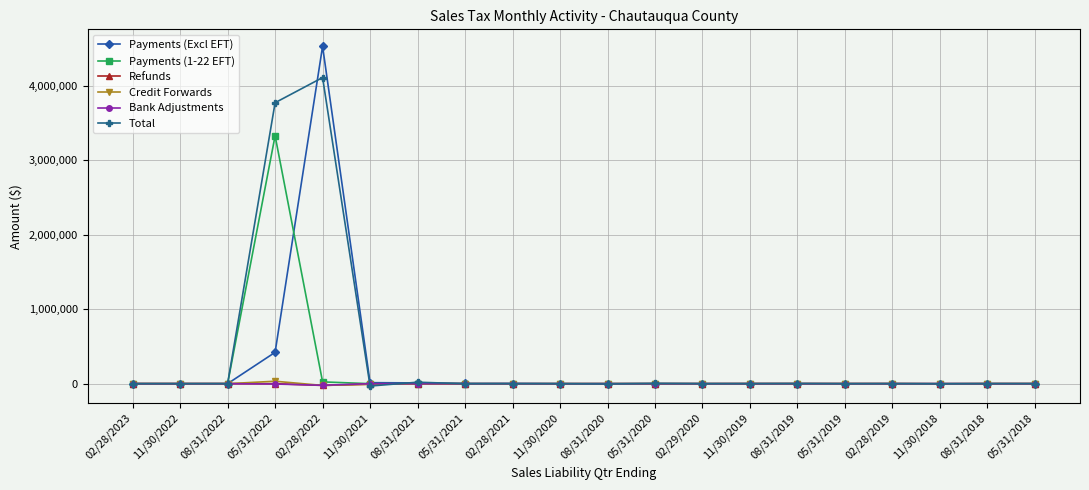

What is the highest value of the Total series?

4109325.0